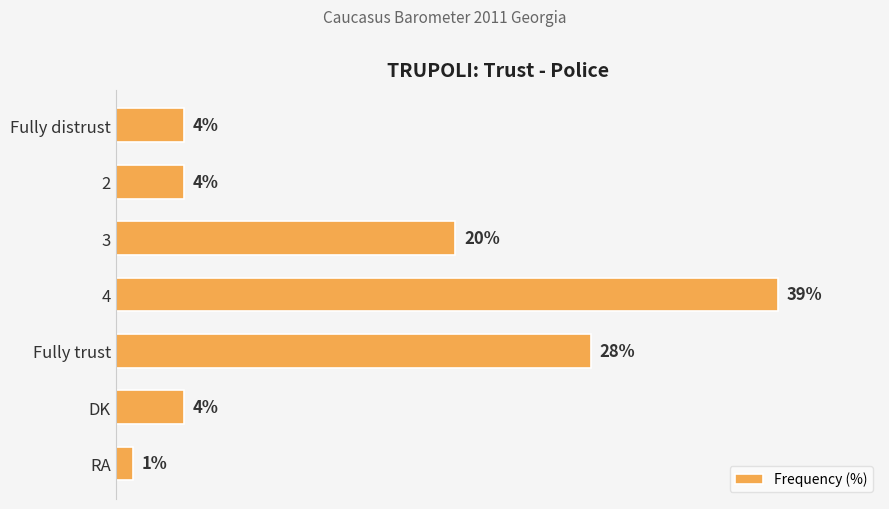

What is the label of the 1st bar from the bottom?

RA